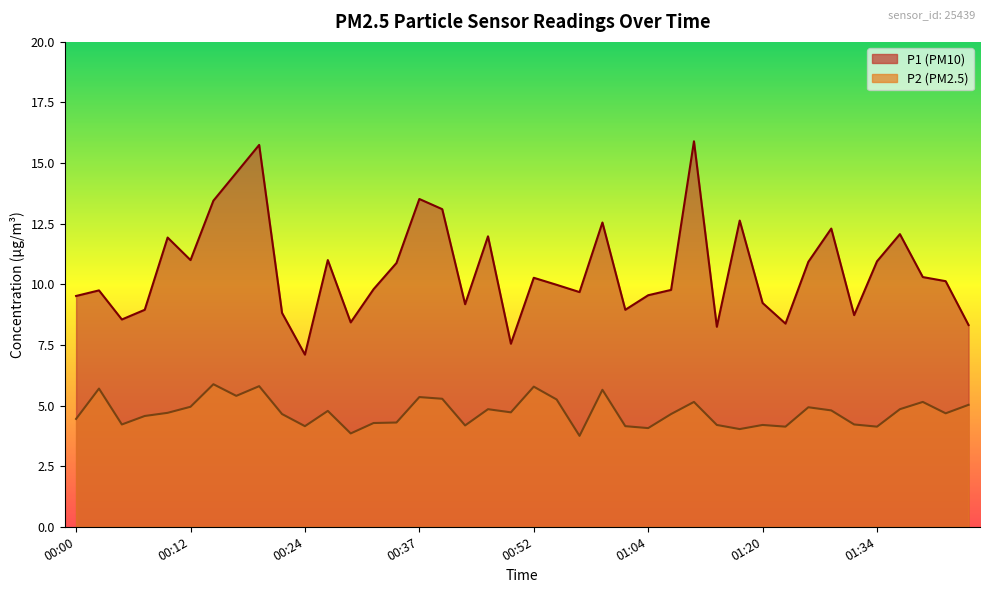

How many lines are shown in the chart?

2